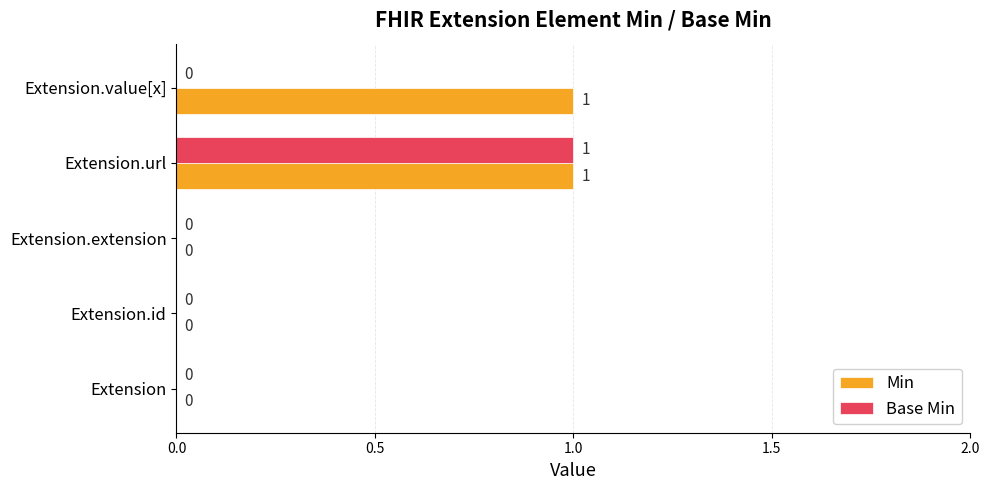

The Base Min series shows 1 at Extension.extension. True or false?

False